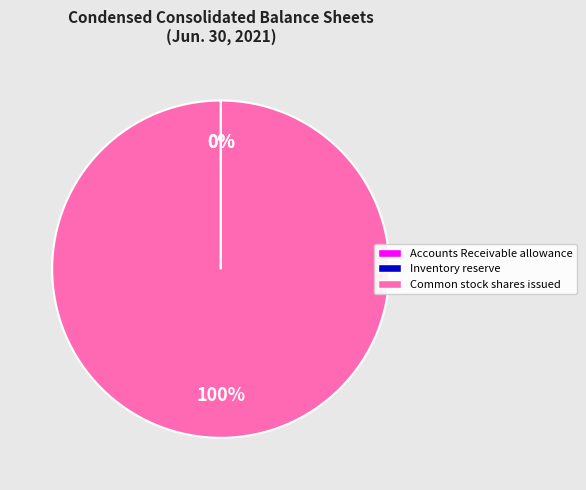

To the nearest percent, what is the difference between the largest and smallest slice percentages?

100%